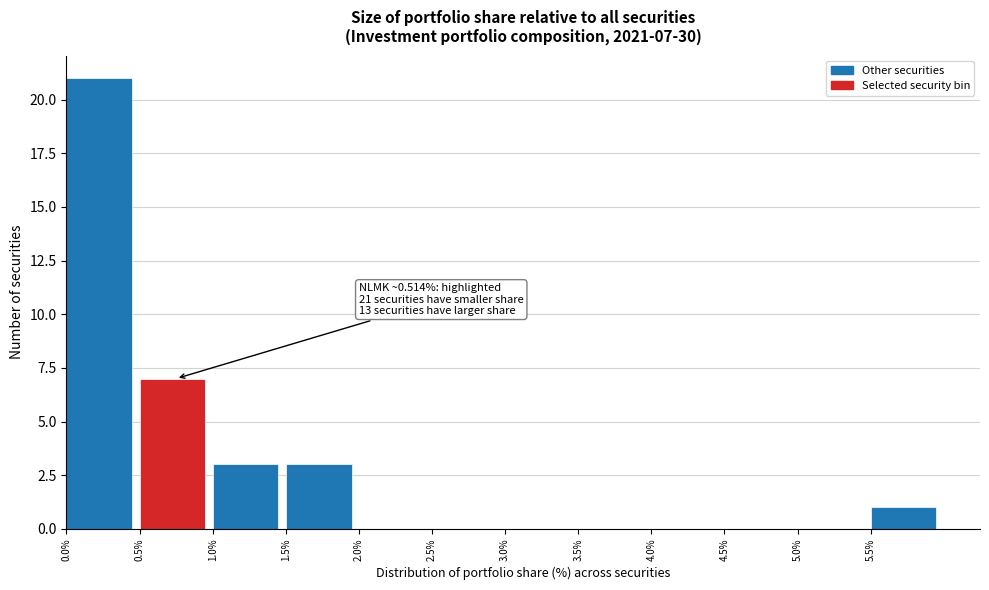

Over which range of the x-axis is the bar tallest?

0.0 to 0.5